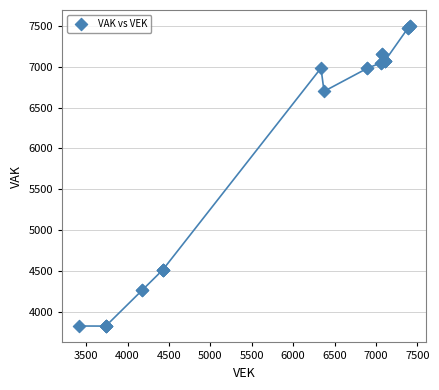

What Y value in the scatter plot is closest to 5659?

6699